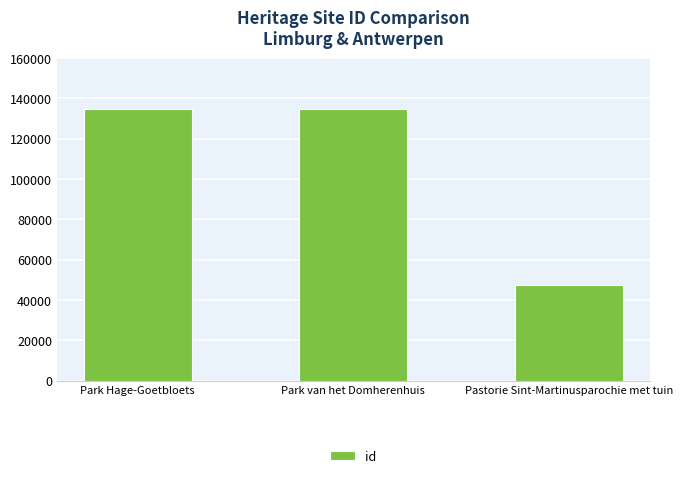

At which category does the chart reach its minimum across all series?

Pastorie Sint-Martinusparochie met tuin